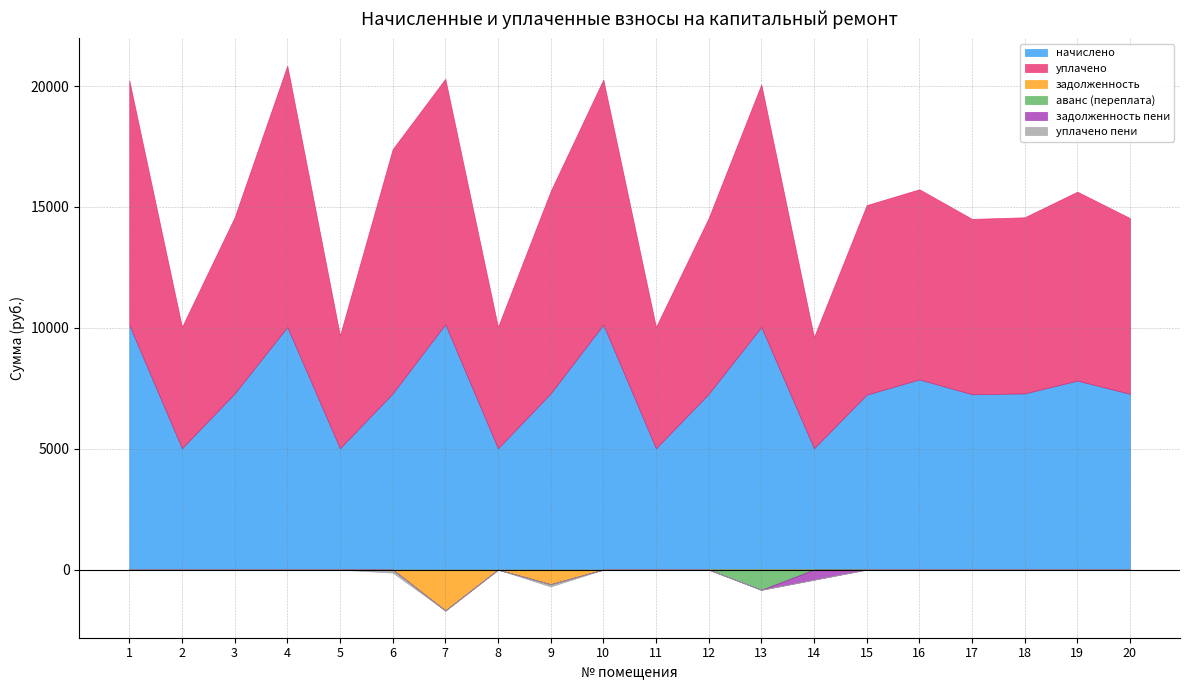

Which series has the largest total across all categories?

уплачено